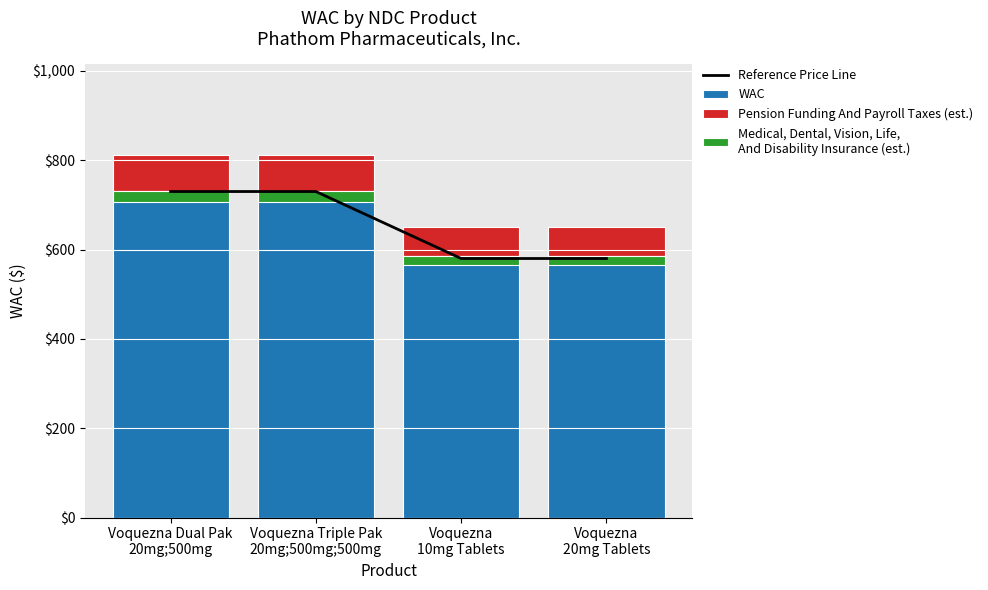

What is the label of the 1st bar from the right?

Voquezna
20mg Tablets